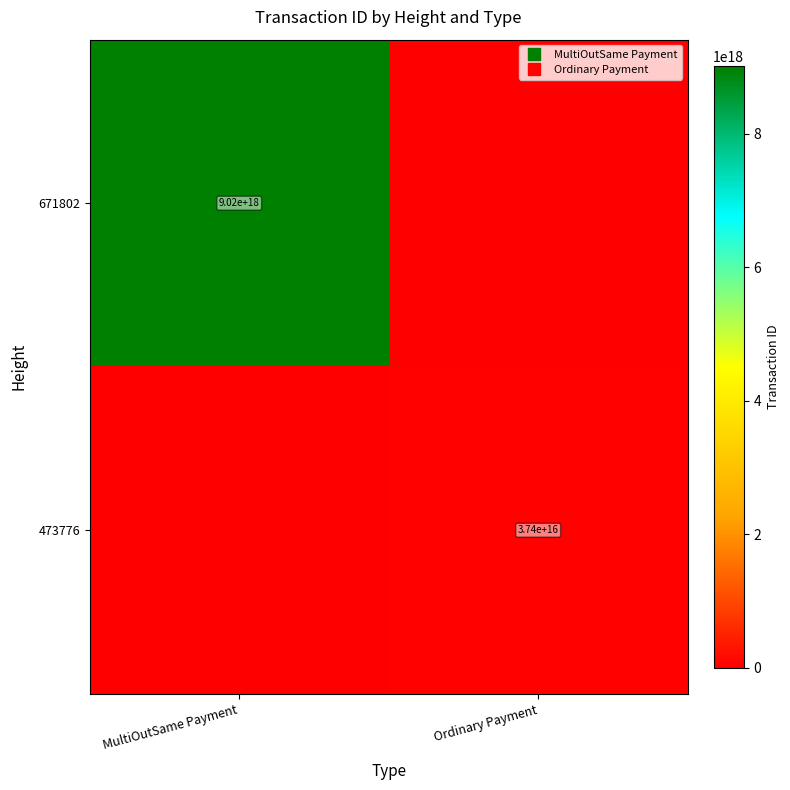

At which category is the sum across all series the highest?

MultiOutSame Payment